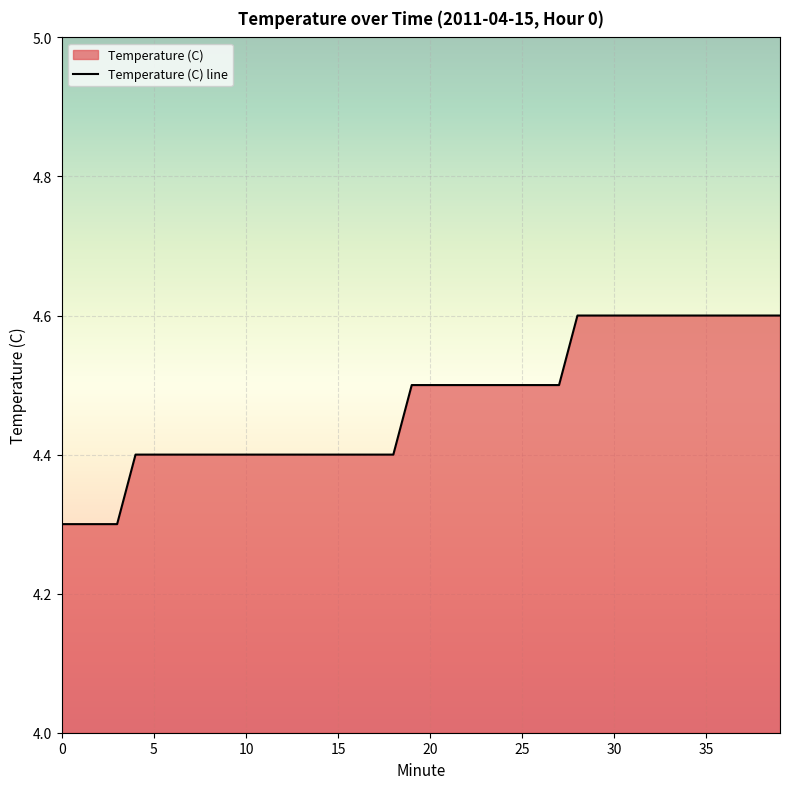

Approximately how many times larger is the value at 25 compared to 30?

1.0